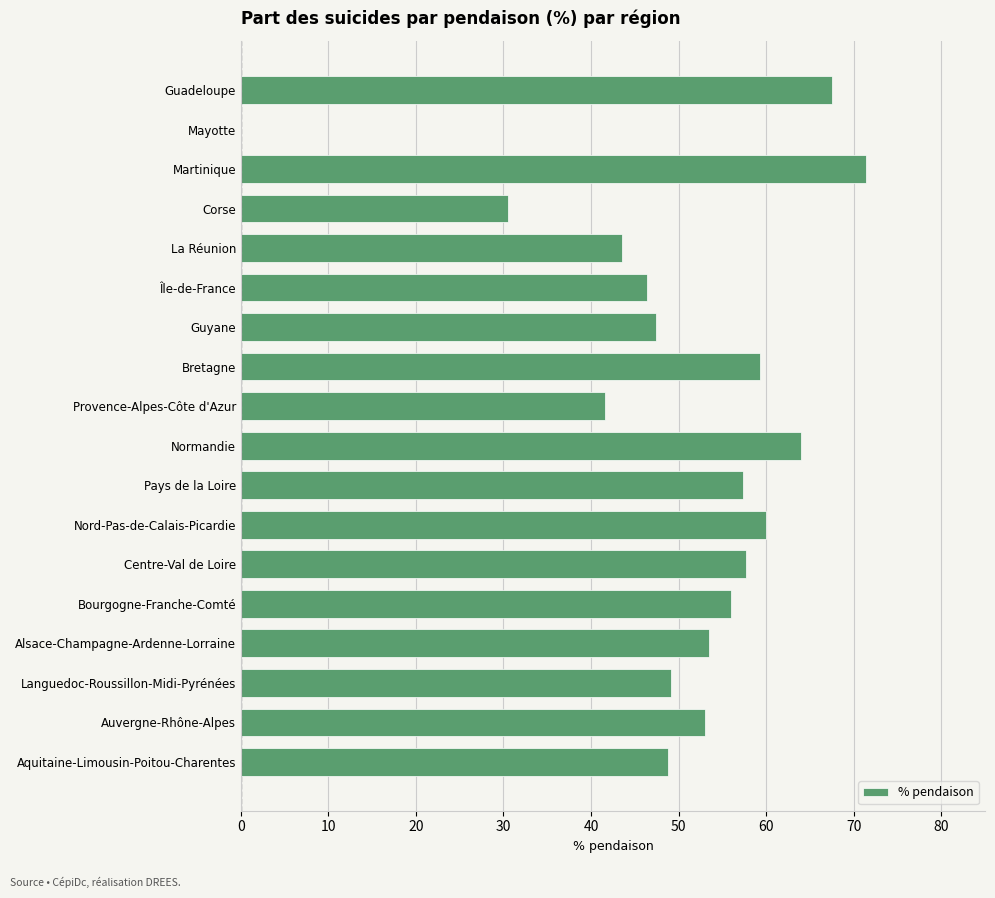

The value at Bretagne is 24.4. True or false?

False